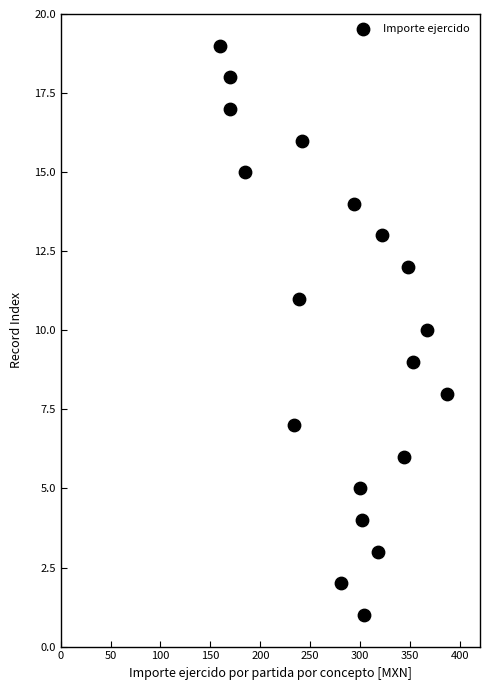

What is the range of Y values (max minus min)?

18